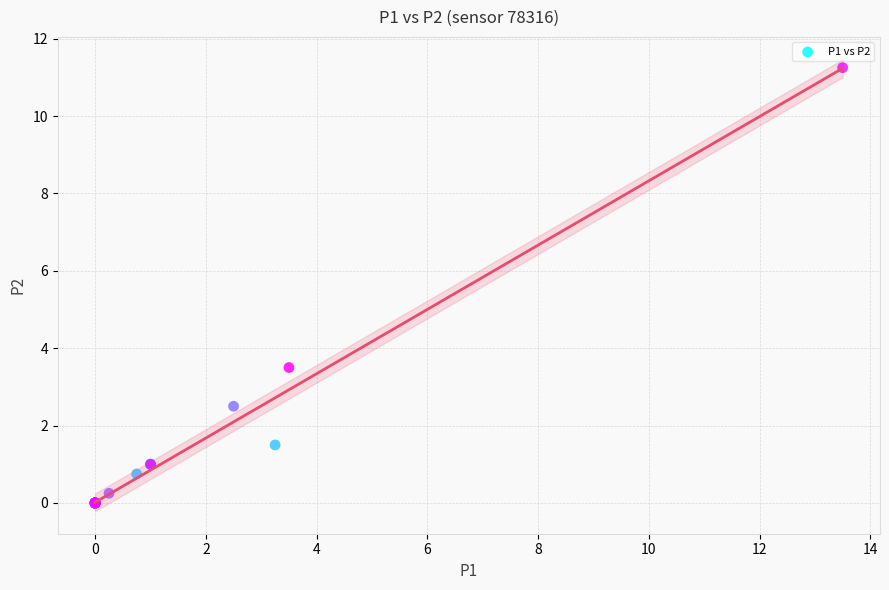

What Y value in the scatter plot is closest to 5?

3.5